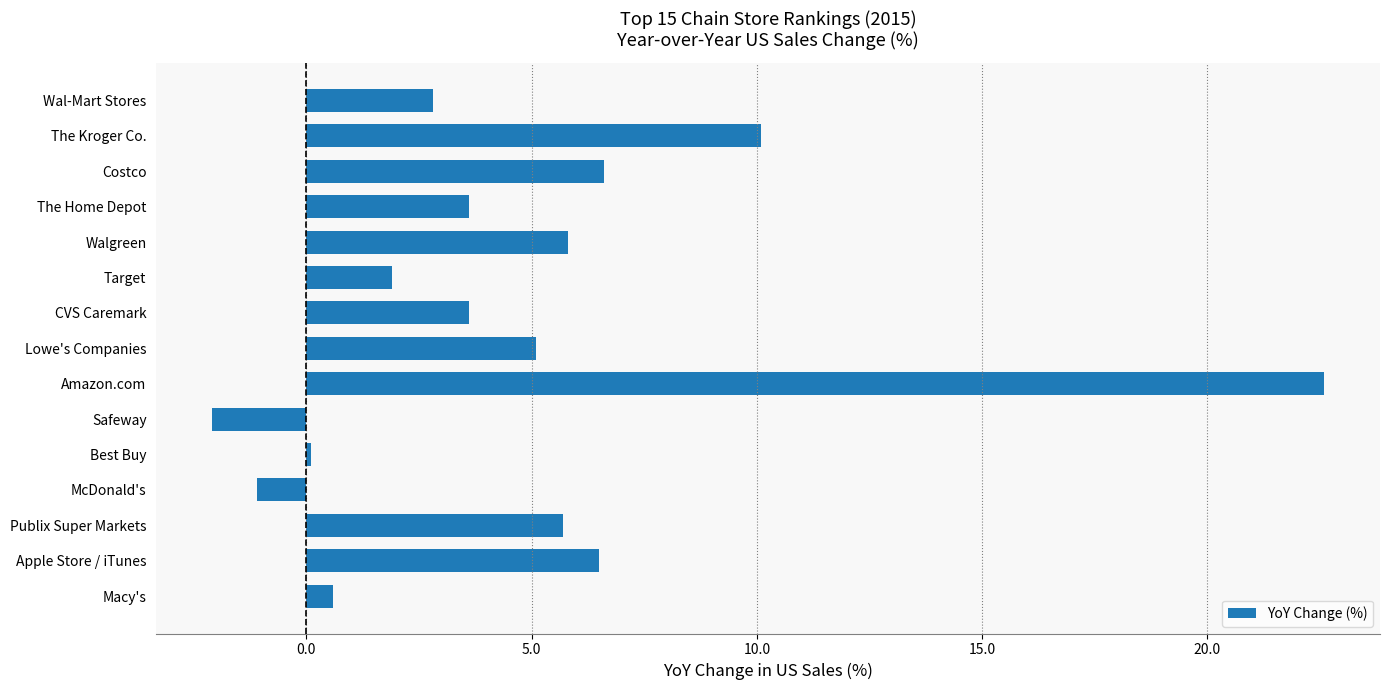

At which category does the chart reach its peak across all series?

Amazon.com